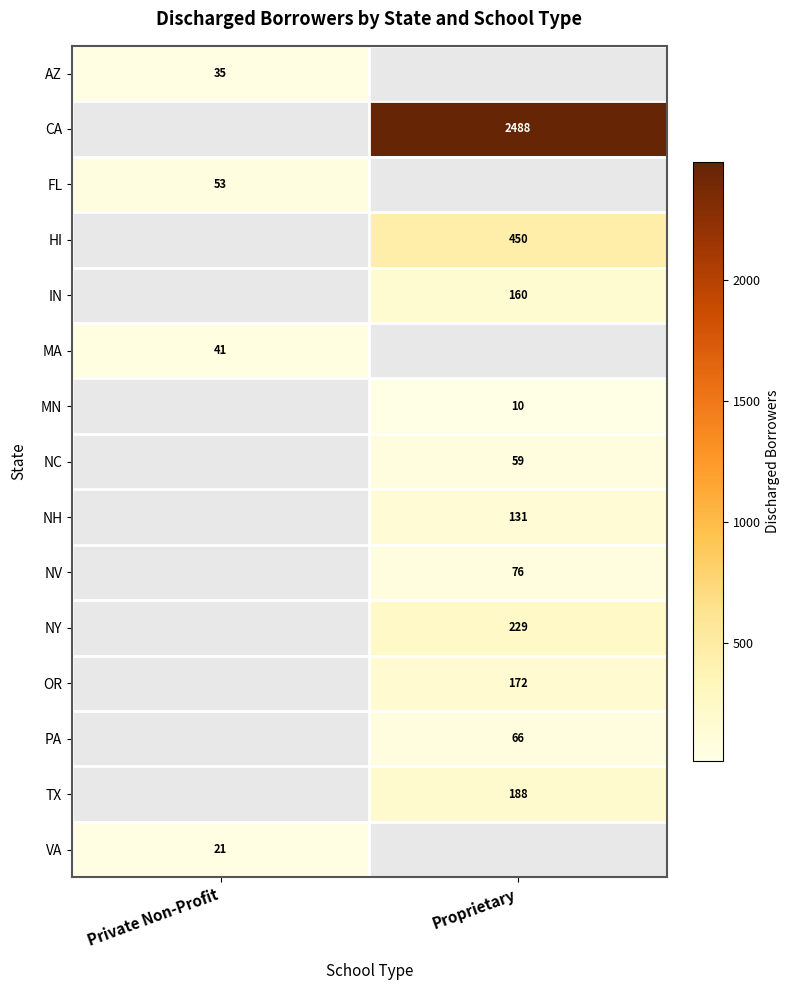

Is it true that MA equals 14 at Private Non-Profit?

False